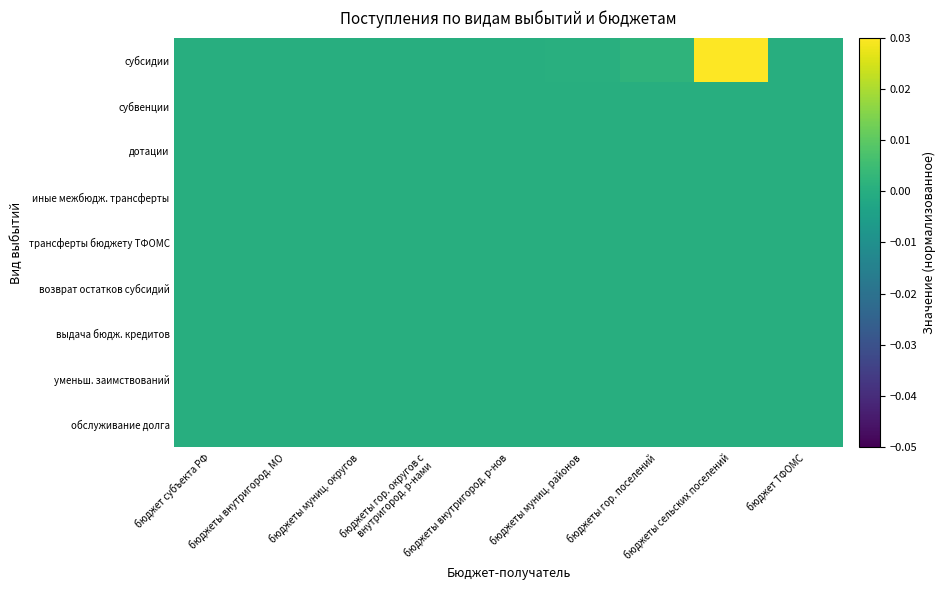

Which series has the largest total across all categories?

субсидии